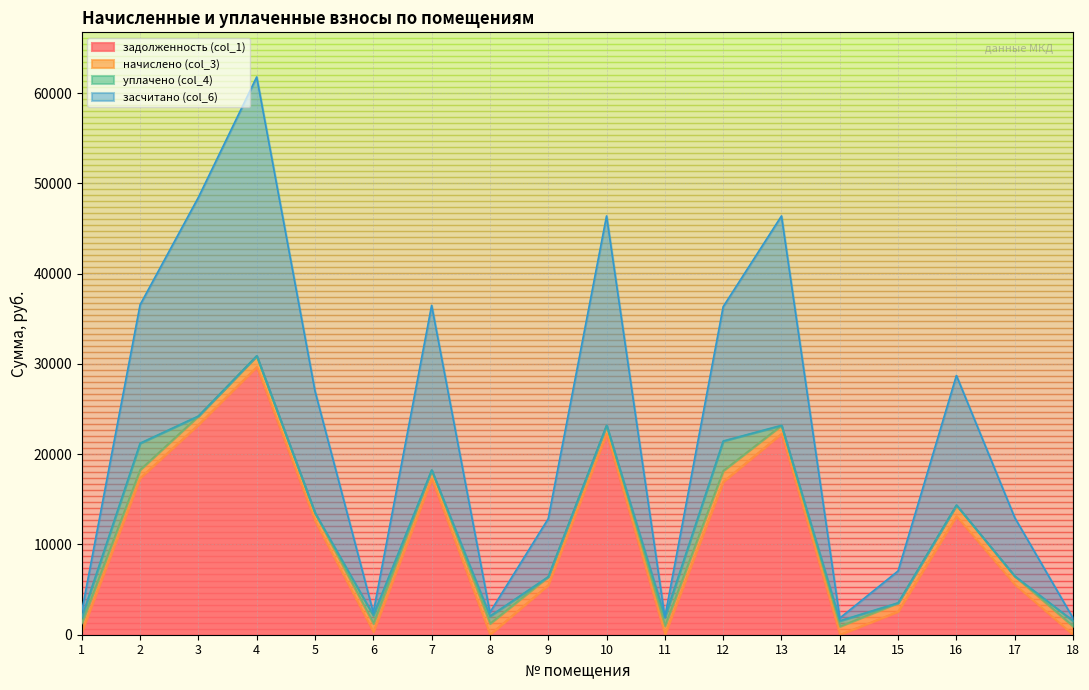

Which series has the largest range (max minus min)?

засчитано (col_6)